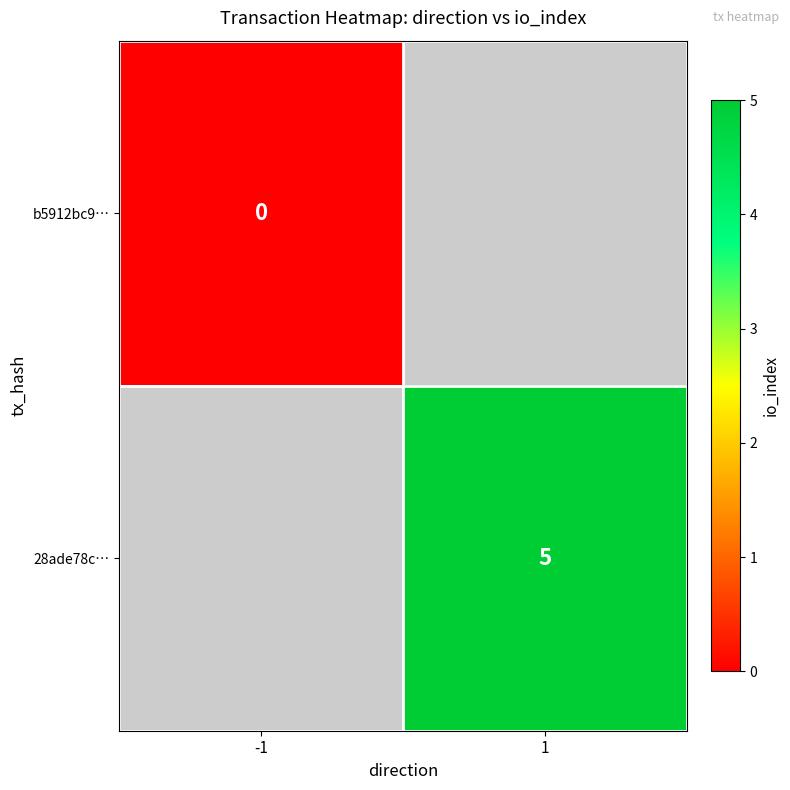

The 28ade78c… series shows 1 at 1. True or false?

False